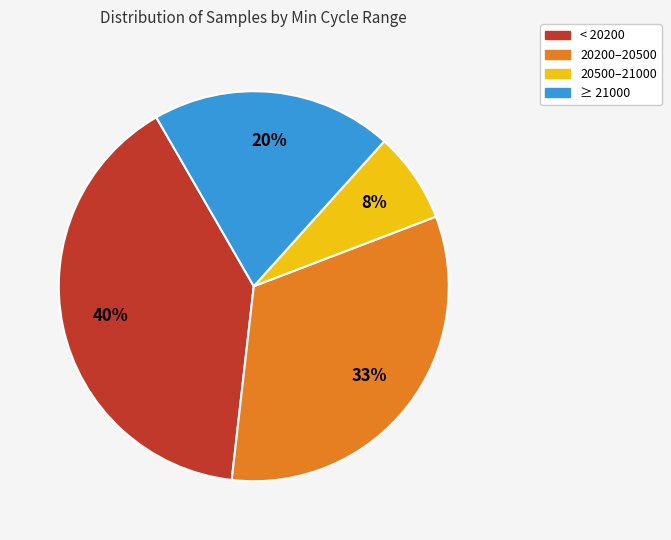

Is there a majority slice in this chart?

No